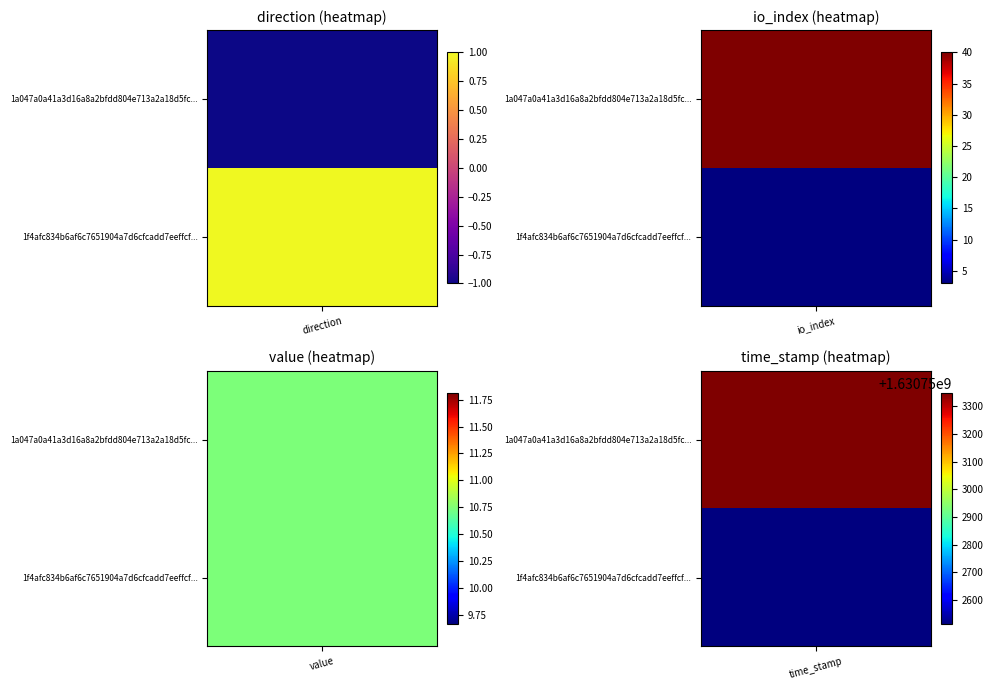

What is the total value across all series at value?

21.5